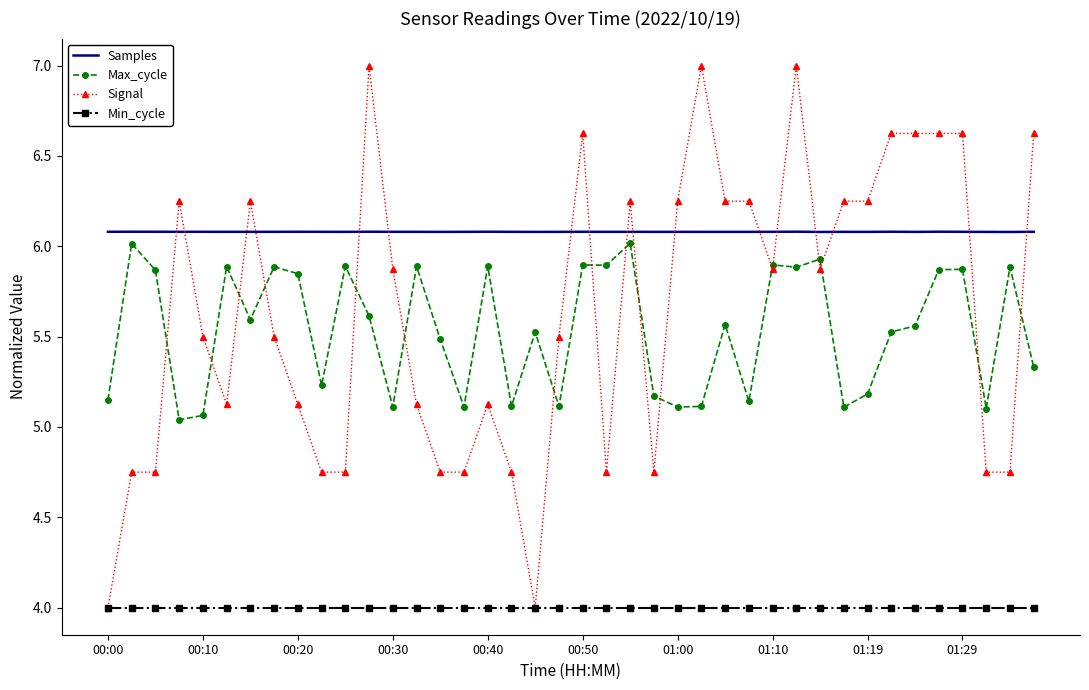

Which series has the largest total across all categories?

Samples